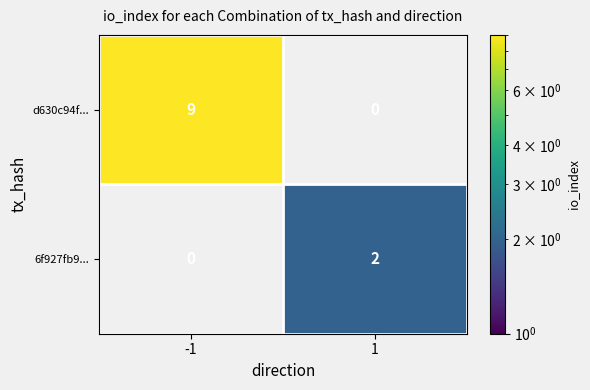

How many distinct data groups are displayed?

2